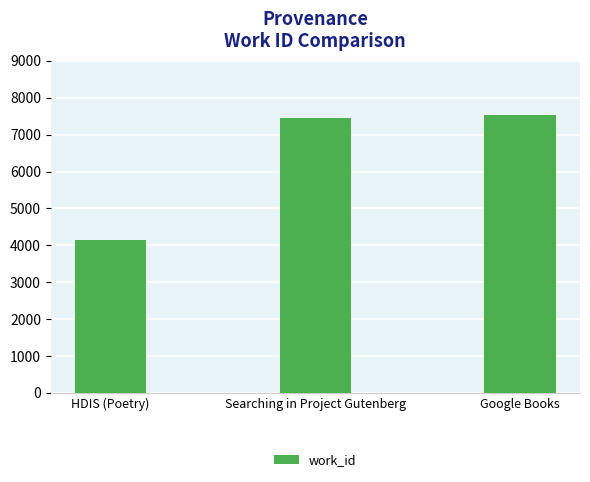

Is it true that the value at HDIS (Poetry) is 5889?

False